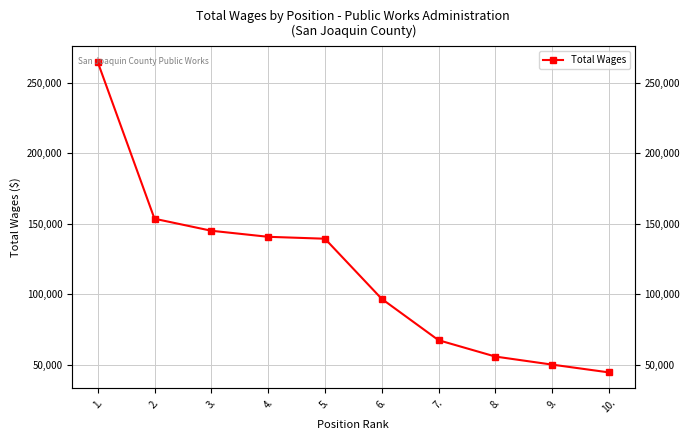

What is the sum of the values at 1. and 6.?

361273